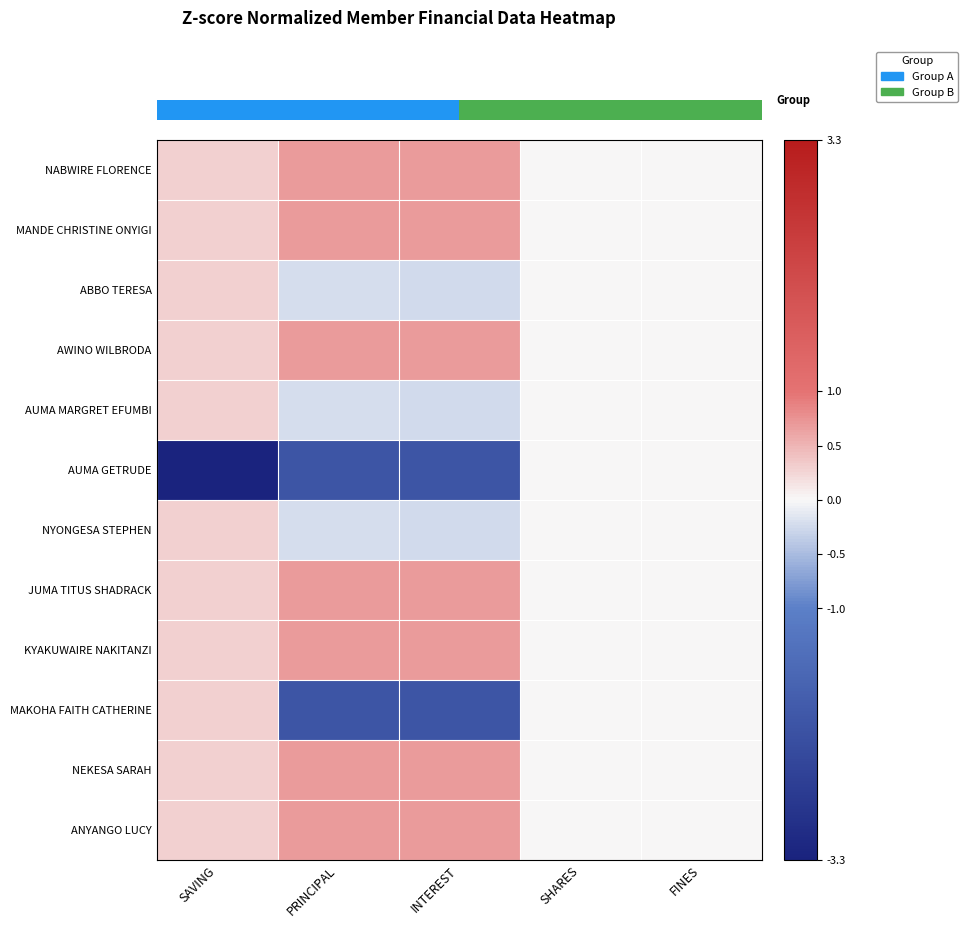

Which series has the largest total across all categories?

NABWIRE FLORENCE